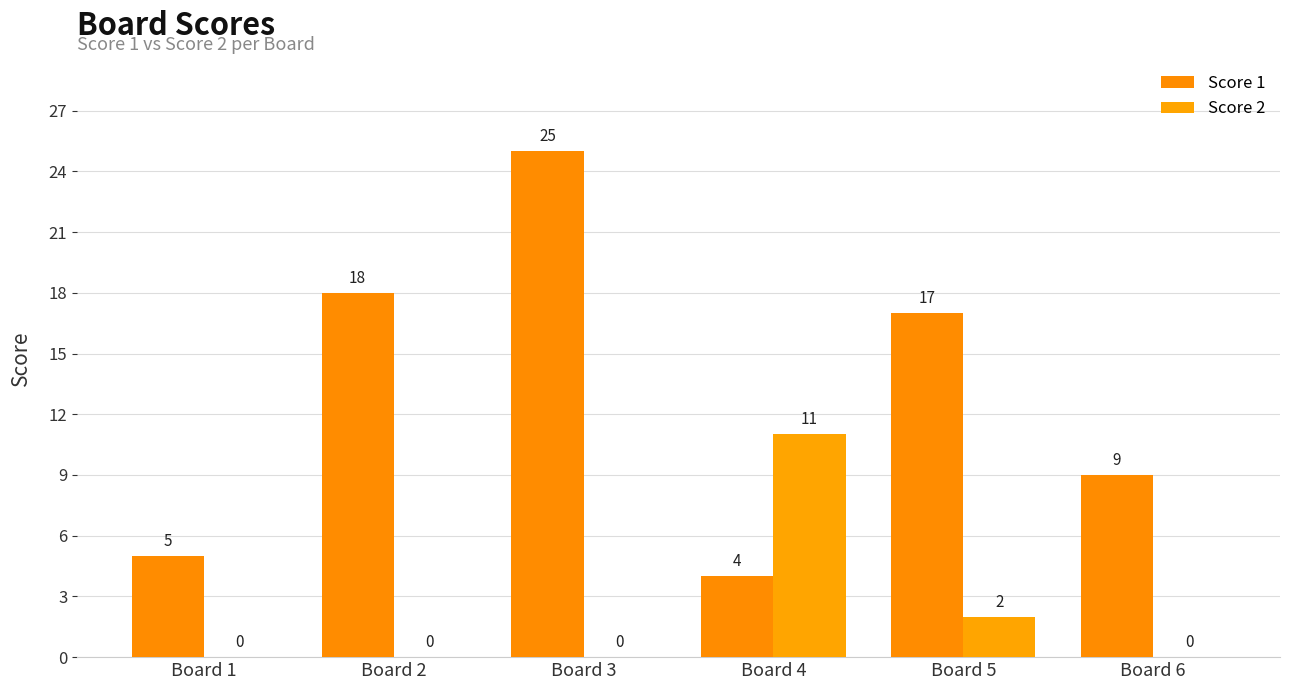

Which category has the highest value in the Score 1 series?

Board 3